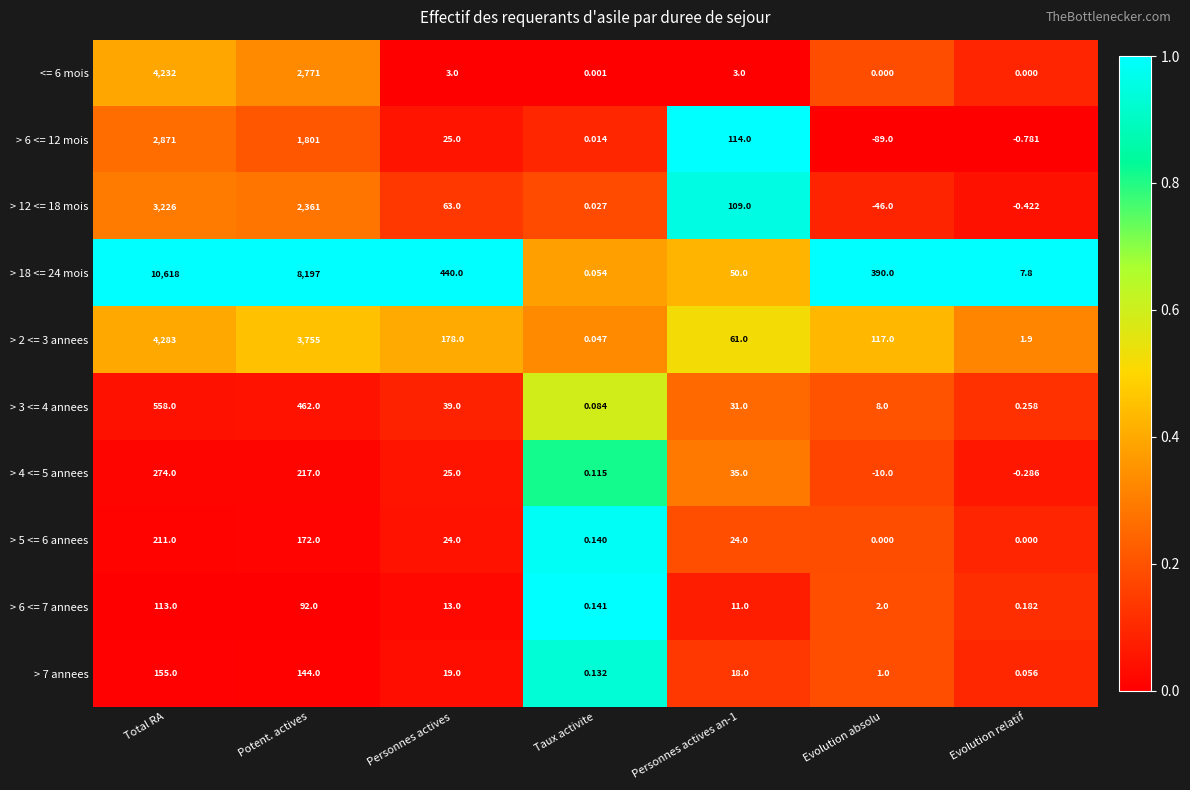

At how many categories does at least one series exceed 0?

7